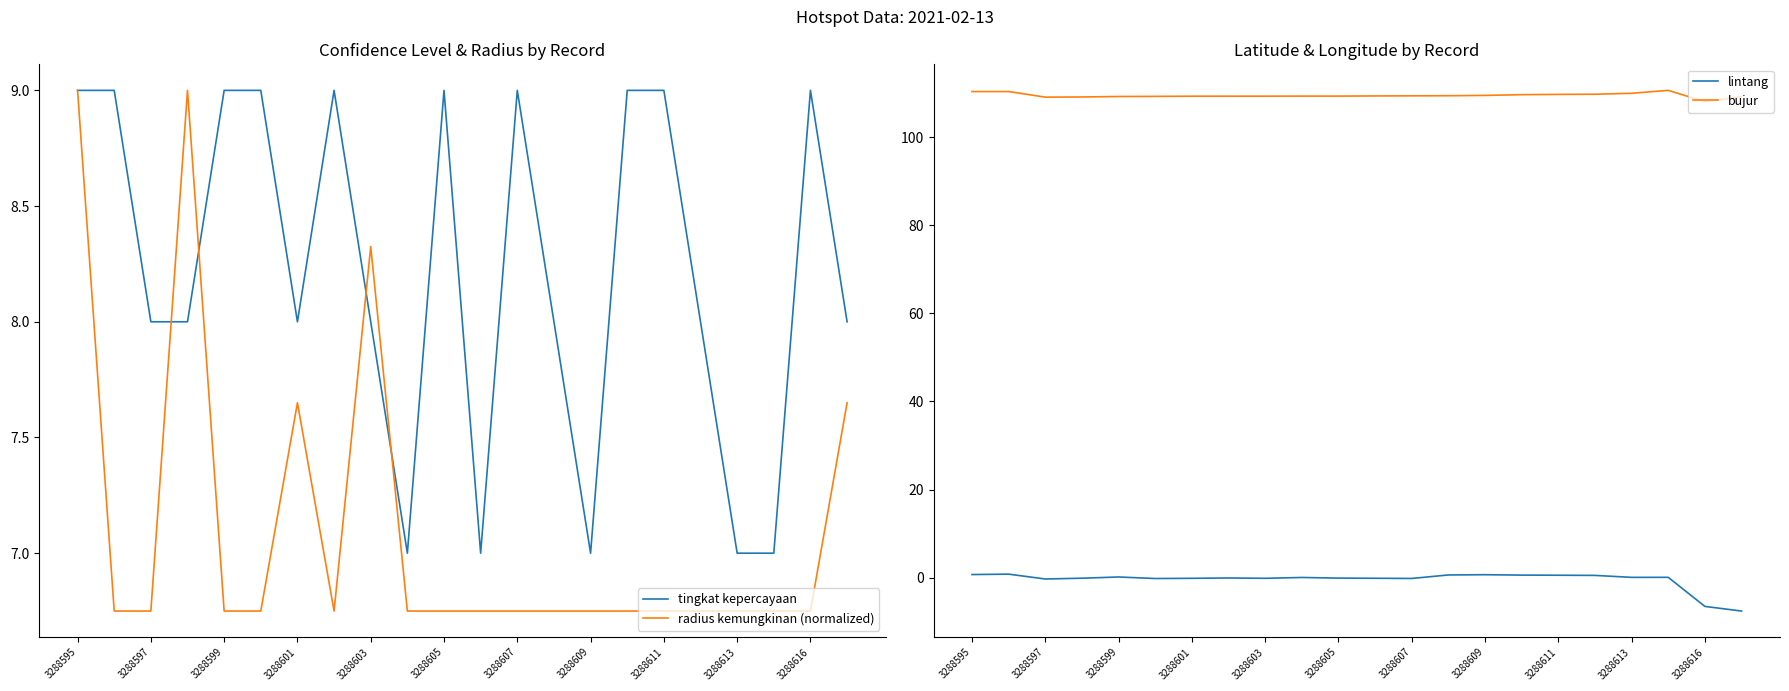

True or false: bujur and lintang cross at least once.

False